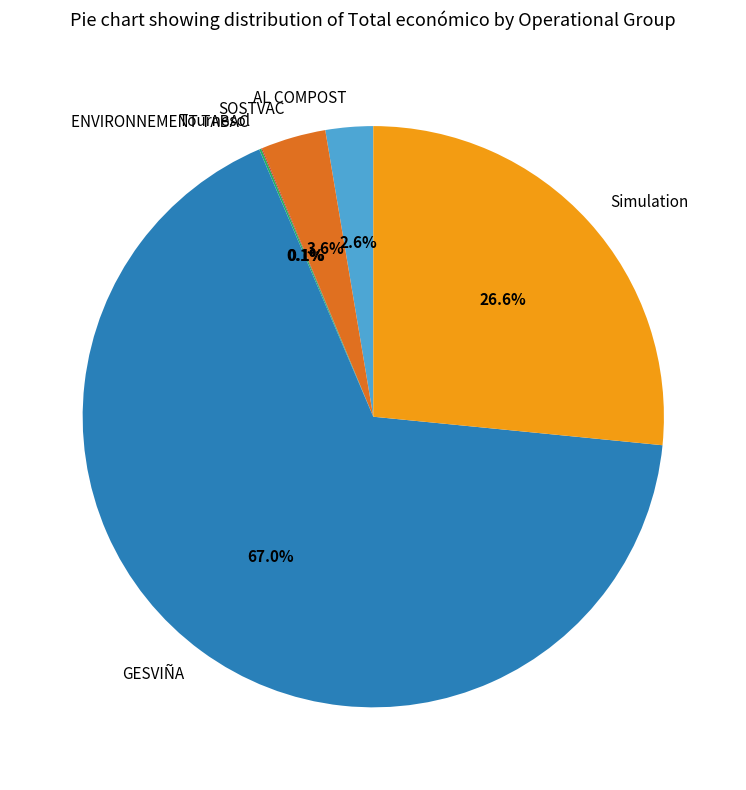

Which category has the biggest portion of the pie?

GESVIÑA